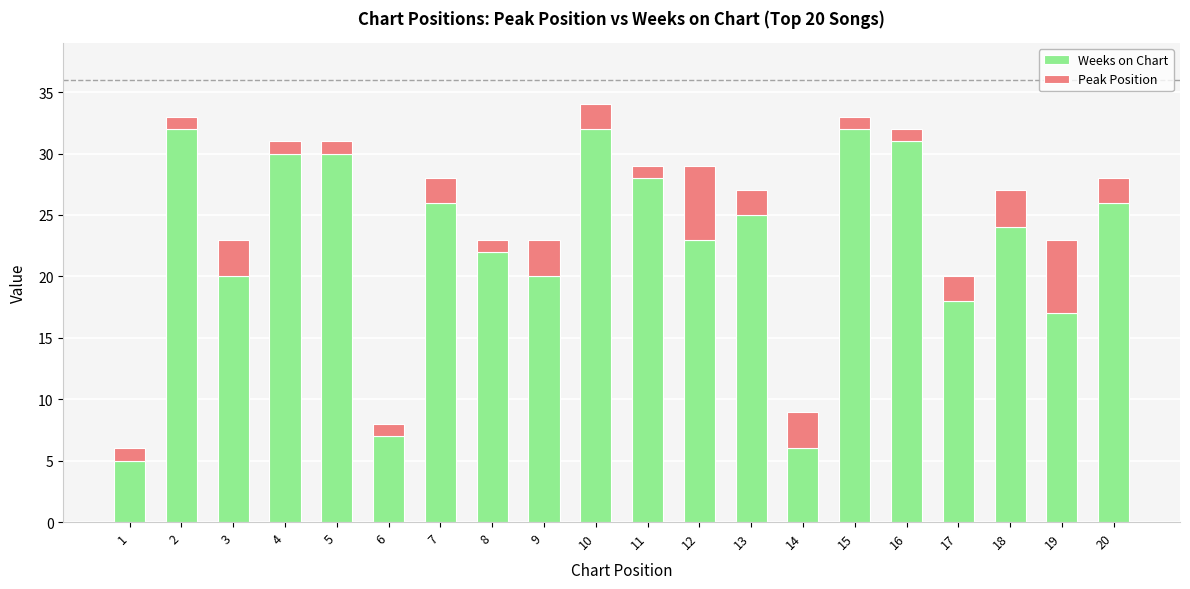

What is the total value across all series at 7?

28